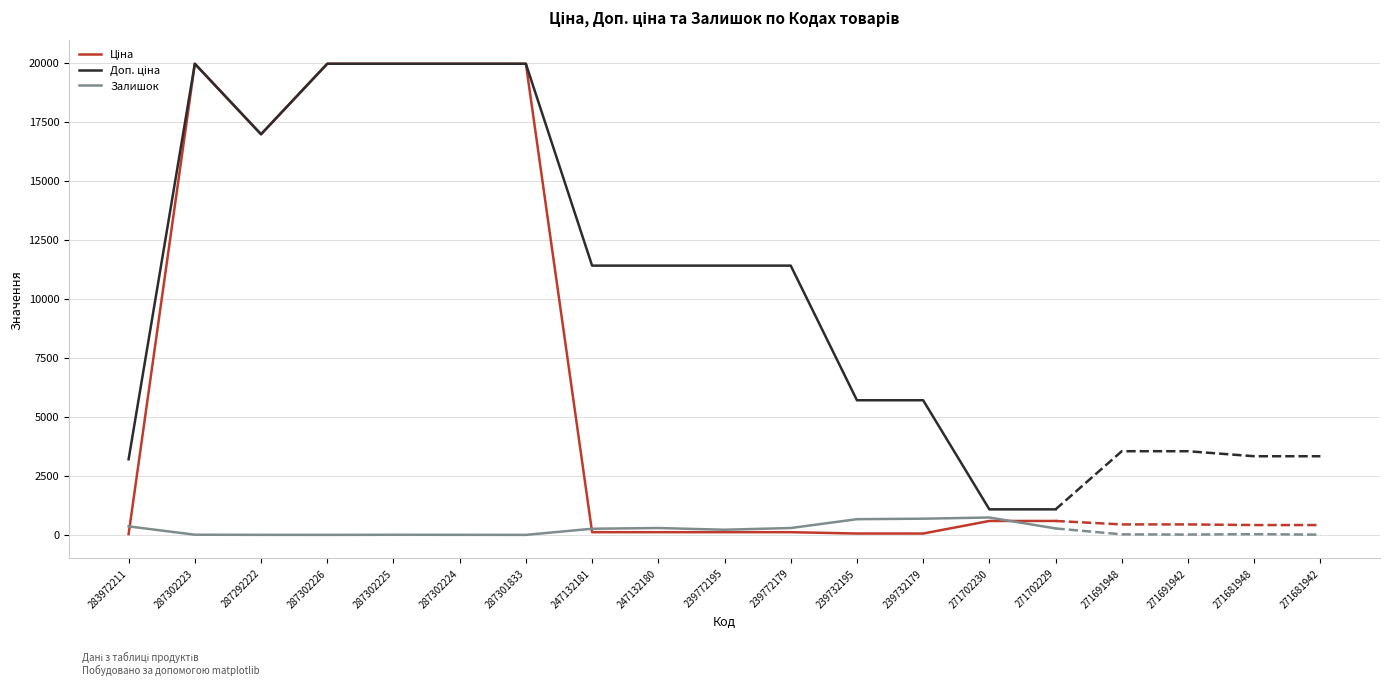

Does the chart have visible grid lines?

Yes